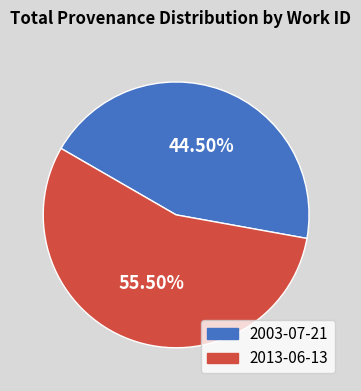

To the nearest percent, what is the average slice percentage?

50%